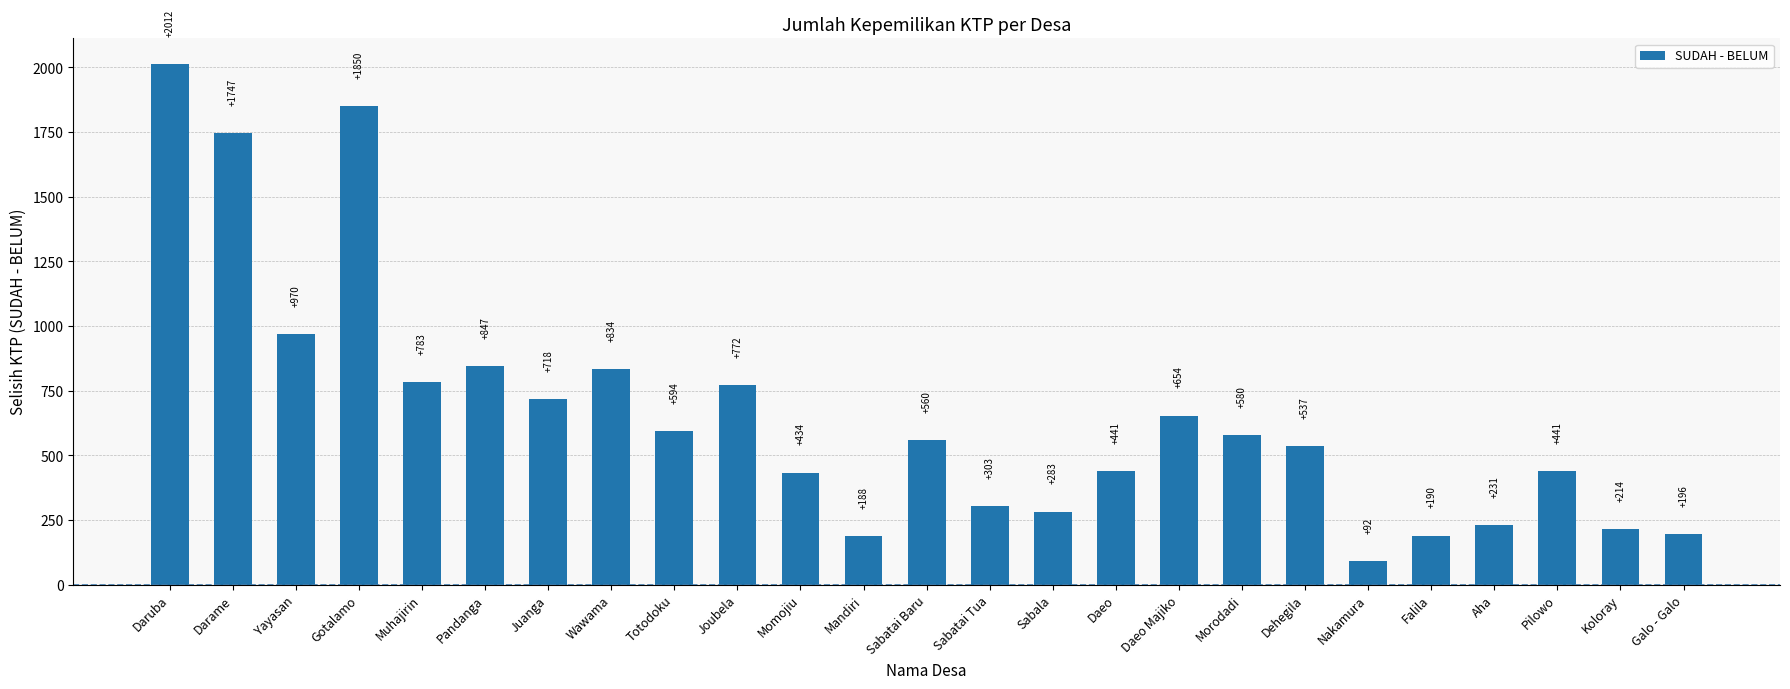

What is the approximate value at Pandanga, to the nearest 100?

800